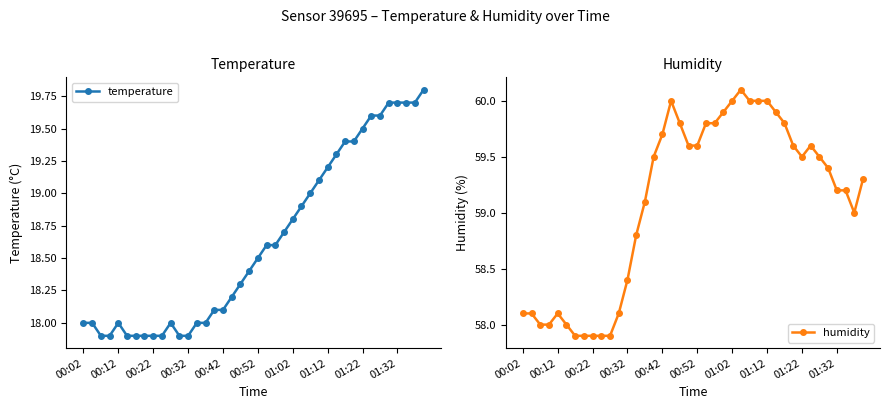

The value of humidity at 01:12 is 30.0. True or false?

False